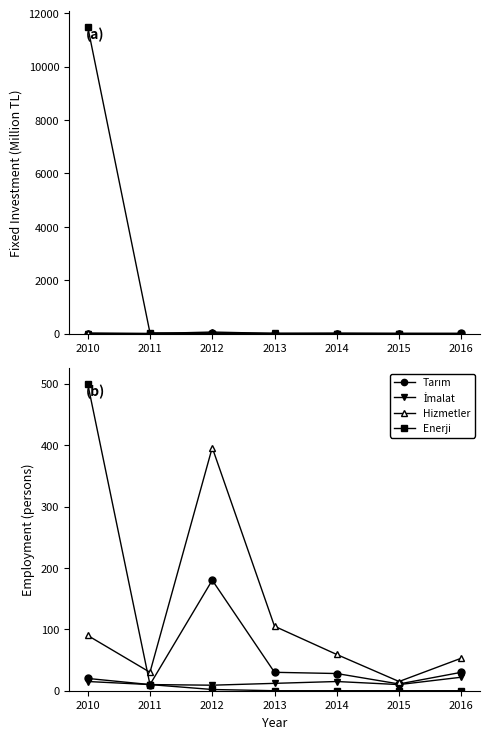

Does the chart have visible grid lines?

No